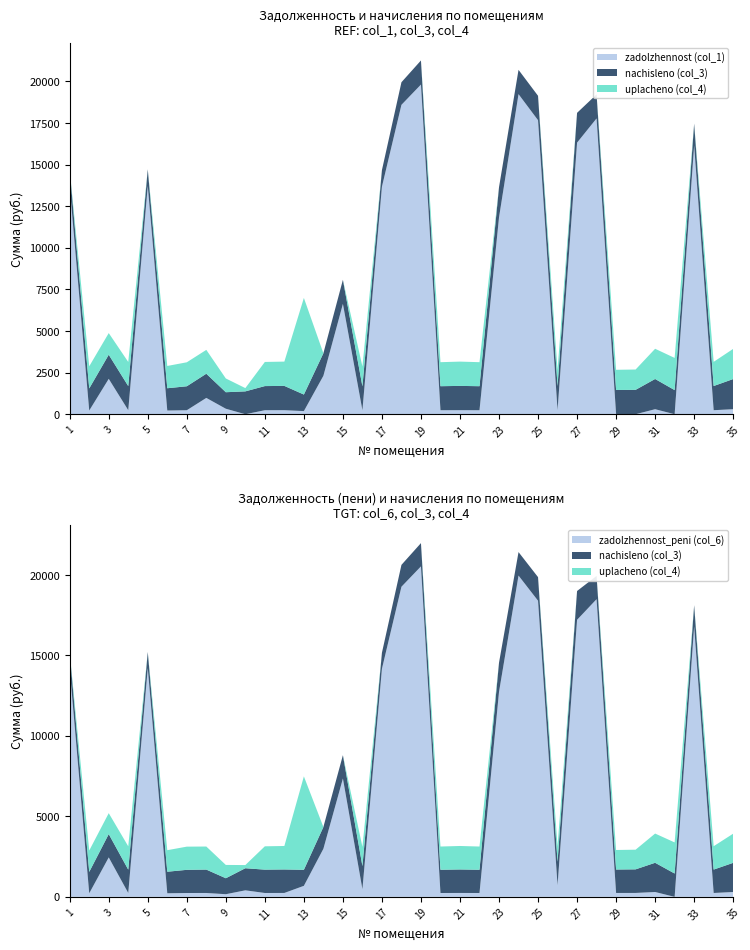

Reading left to right, transcribe all the data shown in this chart.

zadolzhennost (col_1): 1=13671.8	2=221.5	3=2126.5	4=241.7	5=13715.3	6=223.1	7=240.1	8=981.2	9=330.7	10=0.0	11=241.7	12=243.3	13=188.2	14=2310.3	15=6629.5	16=239.7	17=13671.8	18=18591.9	19=19811.1	20=240.6	21=243.3	22=240.6	23=11827.0	24=19234.7	25=17668.3	26=242.2	27=16319.9	28=17775.9	29=0.0	30=0.0	31=302.6	32=0.0	33=16144.7	34=242.2	35=302.1
nachisleno (col_3): 1=998.5	2=1329.2	3=1450.1	4=1450.1	5=1001.7	6=1338.8	7=1440.5	8=1453.3	9=992.2	10=1373.8	11=1450.1	12=1459.6	13=995.3	14=1354.7	15=1450.1	16=1434.2	17=998.5	18=1357.9	19=1446.9	20=1443.7	21=1459.6	22=1443.7	23=1815.8	24=1459.6	25=1466.0	26=1453.3	27=1790.3	28=1443.7	29=1456.4	30=1466.0	31=1815.8	32=1450.1	33=1319.7	34=1453.3	35=1812.6
uplacheno (col_4): 1=0.0	2=1329.2	3=1300.0	4=1450.1	5=0.0	6=1338.8	7=1440.5	8=1433.1	9=826.8	10=196.4	11=1450.1	12=1459.6	13=5806.1	14=0.0	15=0.0	16=1195.2	17=0.0	18=0.0	19=0.0	20=1443.7	21=1459.6	22=1443.7	23=0.0	24=0.0	25=0.0	26=968.8	27=0.0	28=0.0	29=1213.7	30=1221.0	31=1815.8	32=1933.4	33=0.0	34=1453.3	35=1812.6
zadolzhennost_peni (col_6): 1=14171.1	2=221.5	3=2451.5	4=241.7	5=14216.2	6=223.1	7=240.1	8=242.2	9=165.4	10=406.3	11=241.7	12=243.3	13=685.9	14=2987.7	15=7354.5	16=478.1	17=14171.1	18=19270.9	19=20534.5	20=240.6	21=243.3	22=240.6	23=12734.9	24=19964.5	25=18401.3	26=726.6	27=17215.0	28=18497.7	29=242.7	30=244.3	31=302.6	32=0.0	33=16804.5	34=242.2	35=302.1